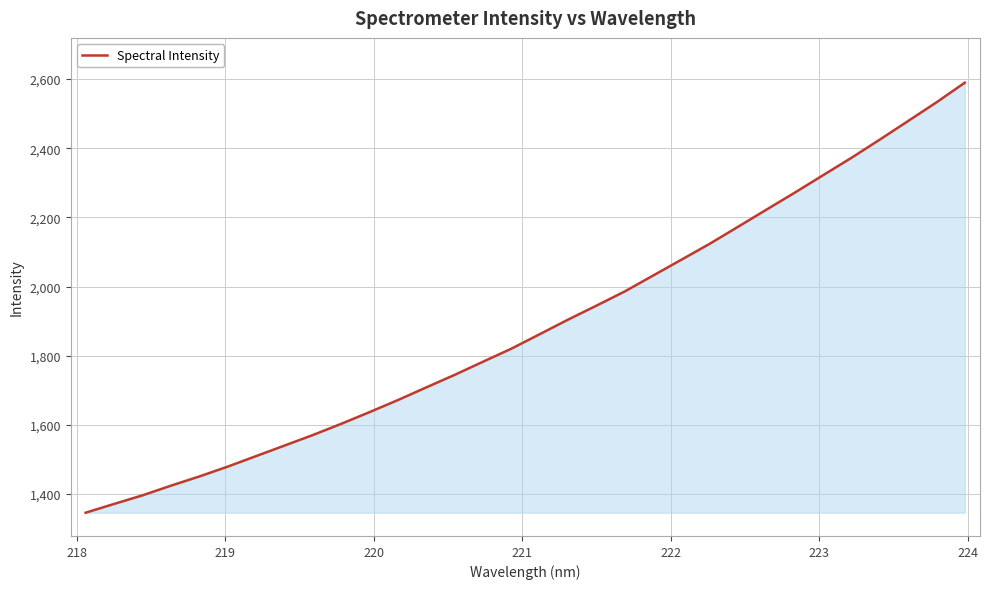

What is the greatest value displayed?

2589.8